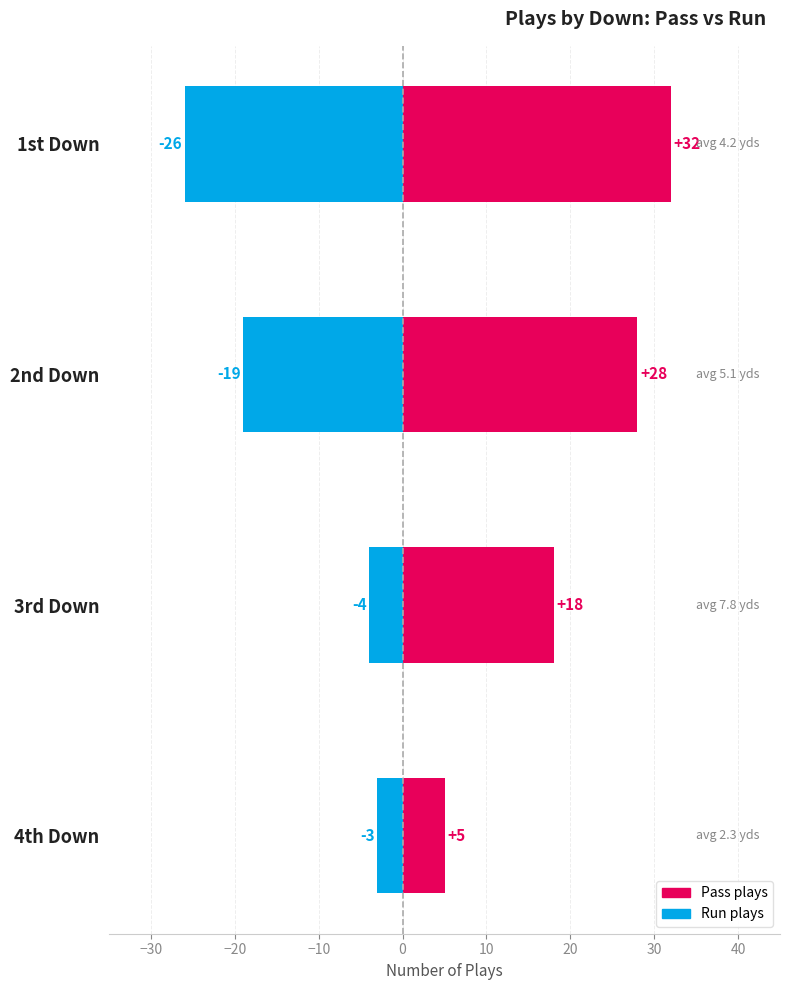

What is the average value of the Pass plays series?

21